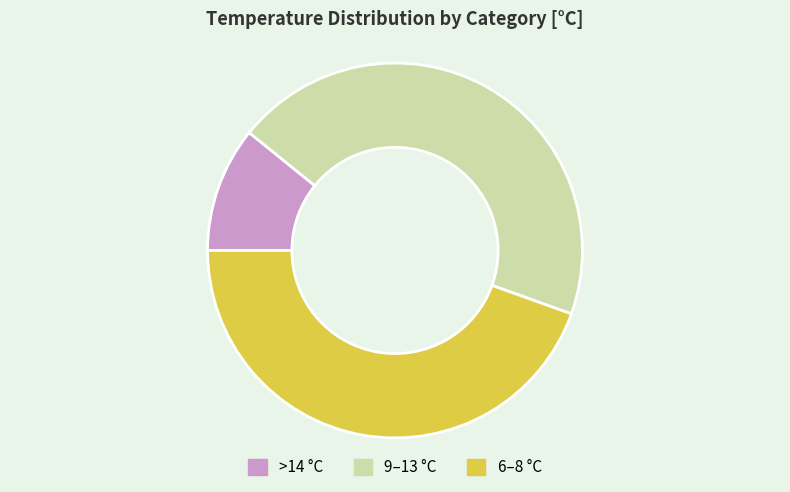

Is >14 °C the majority of the pie?

No